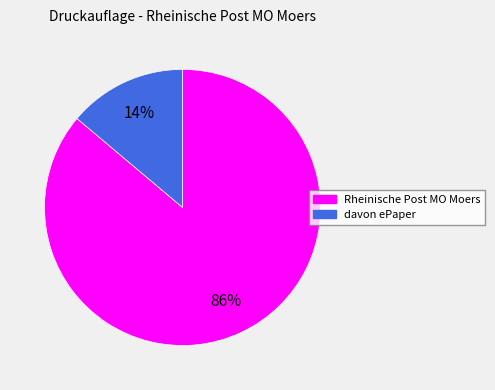

How many segments does this pie chart have?

2